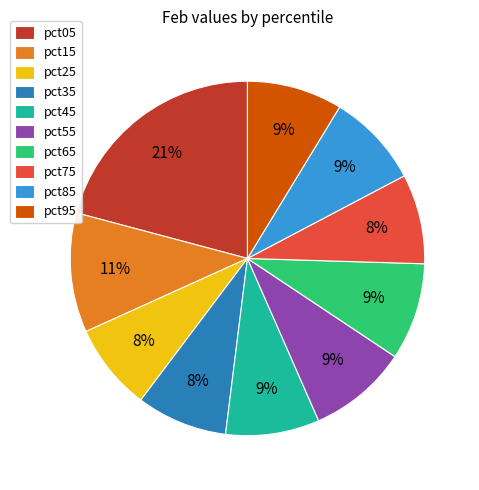

Does any single category account for the majority?

No